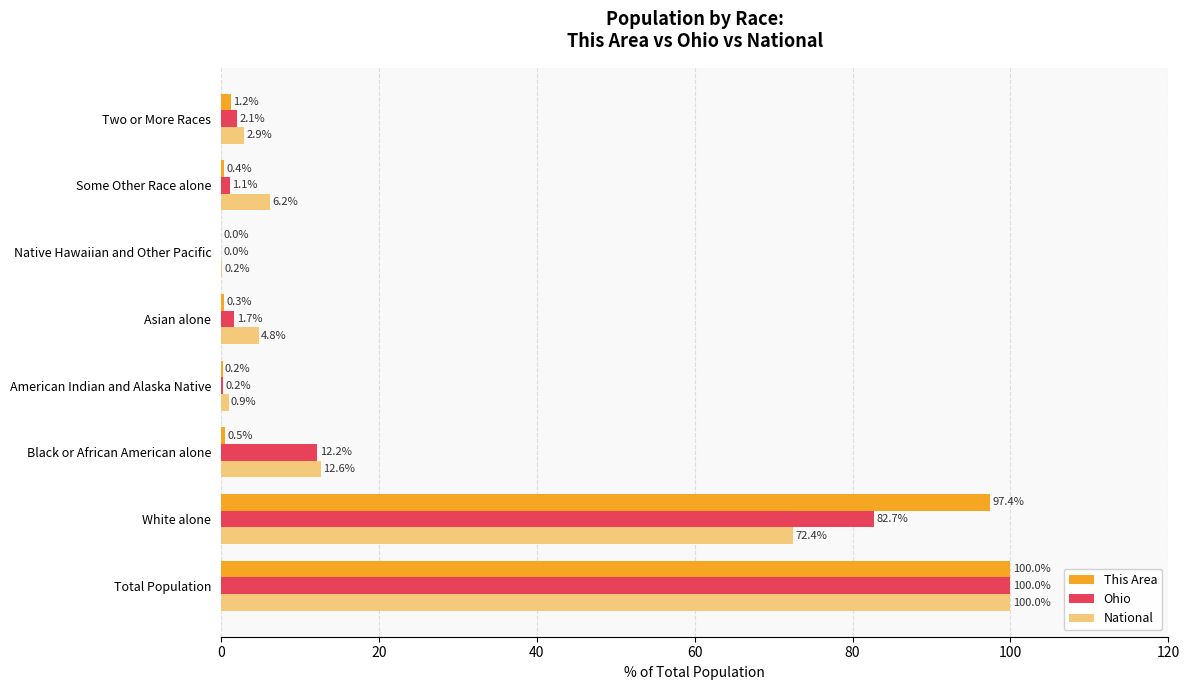

Is the value of National at Asian alone greater than the value of This Area at Asian alone?

Yes